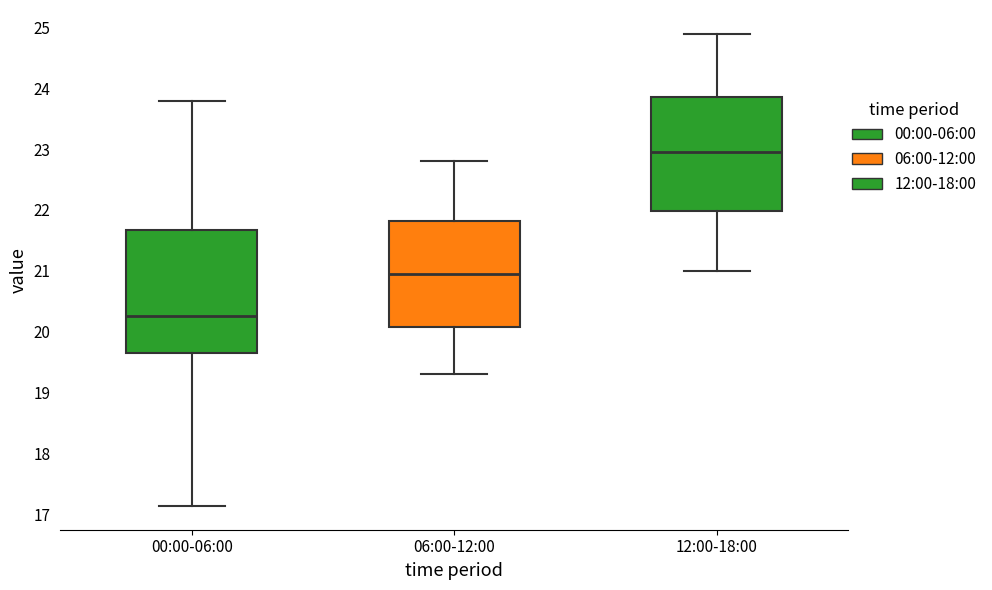

Which box has the lowest median line?

00:00-06:00